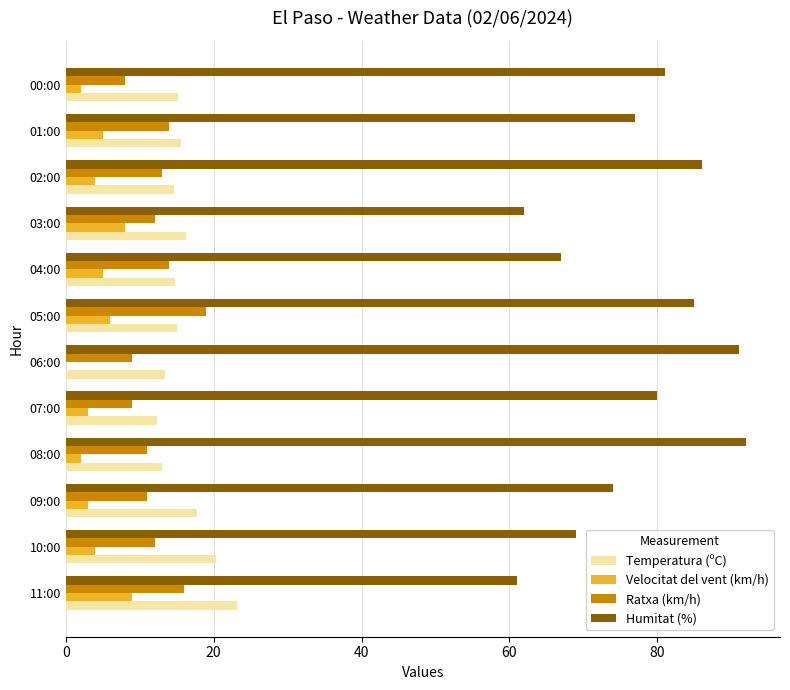

What is the total value across all series at 10:00?

105.3